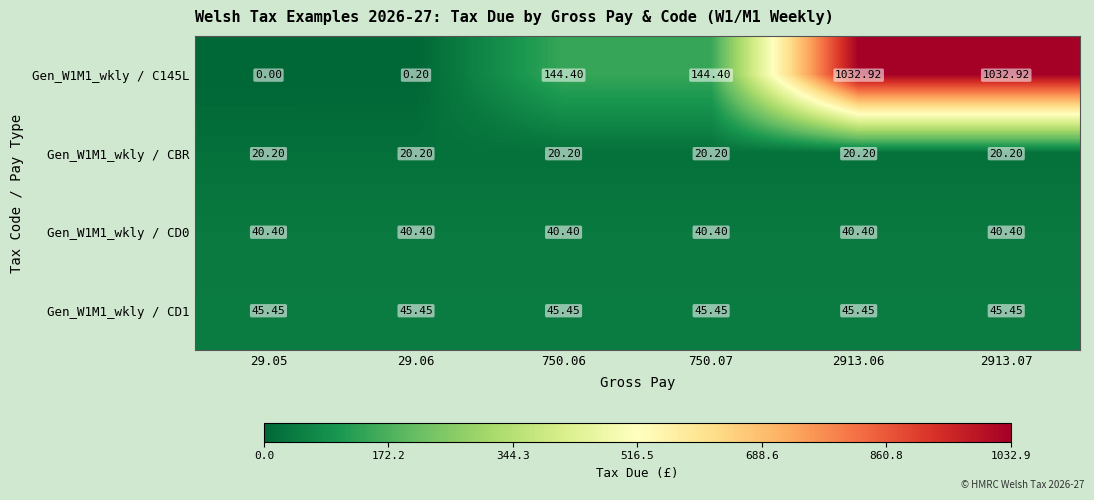

Rank the series at 2913.07 from highest to lowest value.

Gen_W1M1_wkly / C145L, Gen_W1M1_wkly / CD1, Gen_W1M1_wkly / CD0, Gen_W1M1_wkly / CBR